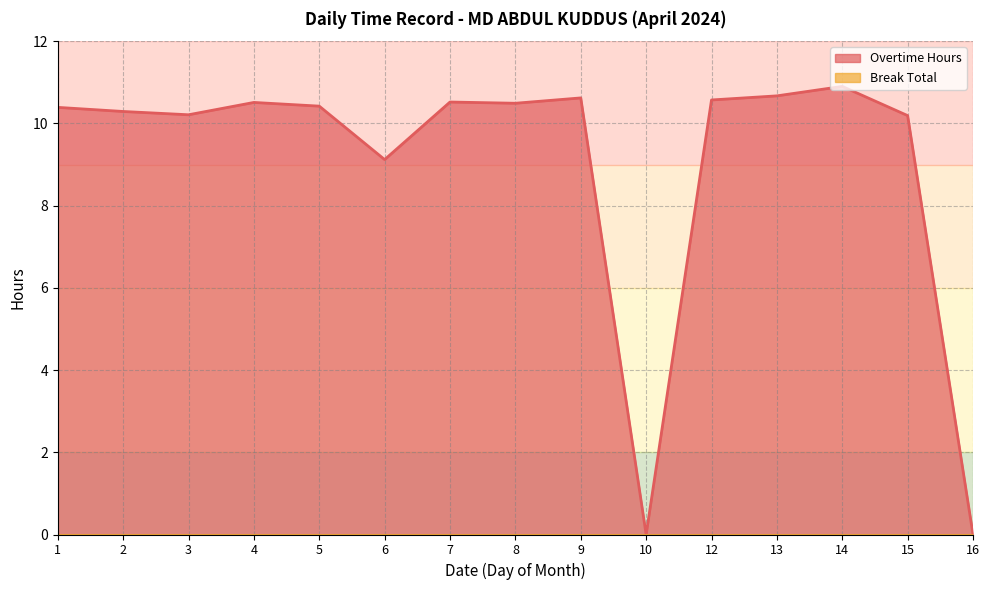

What is the change in value from 9 to 13?

+0.1